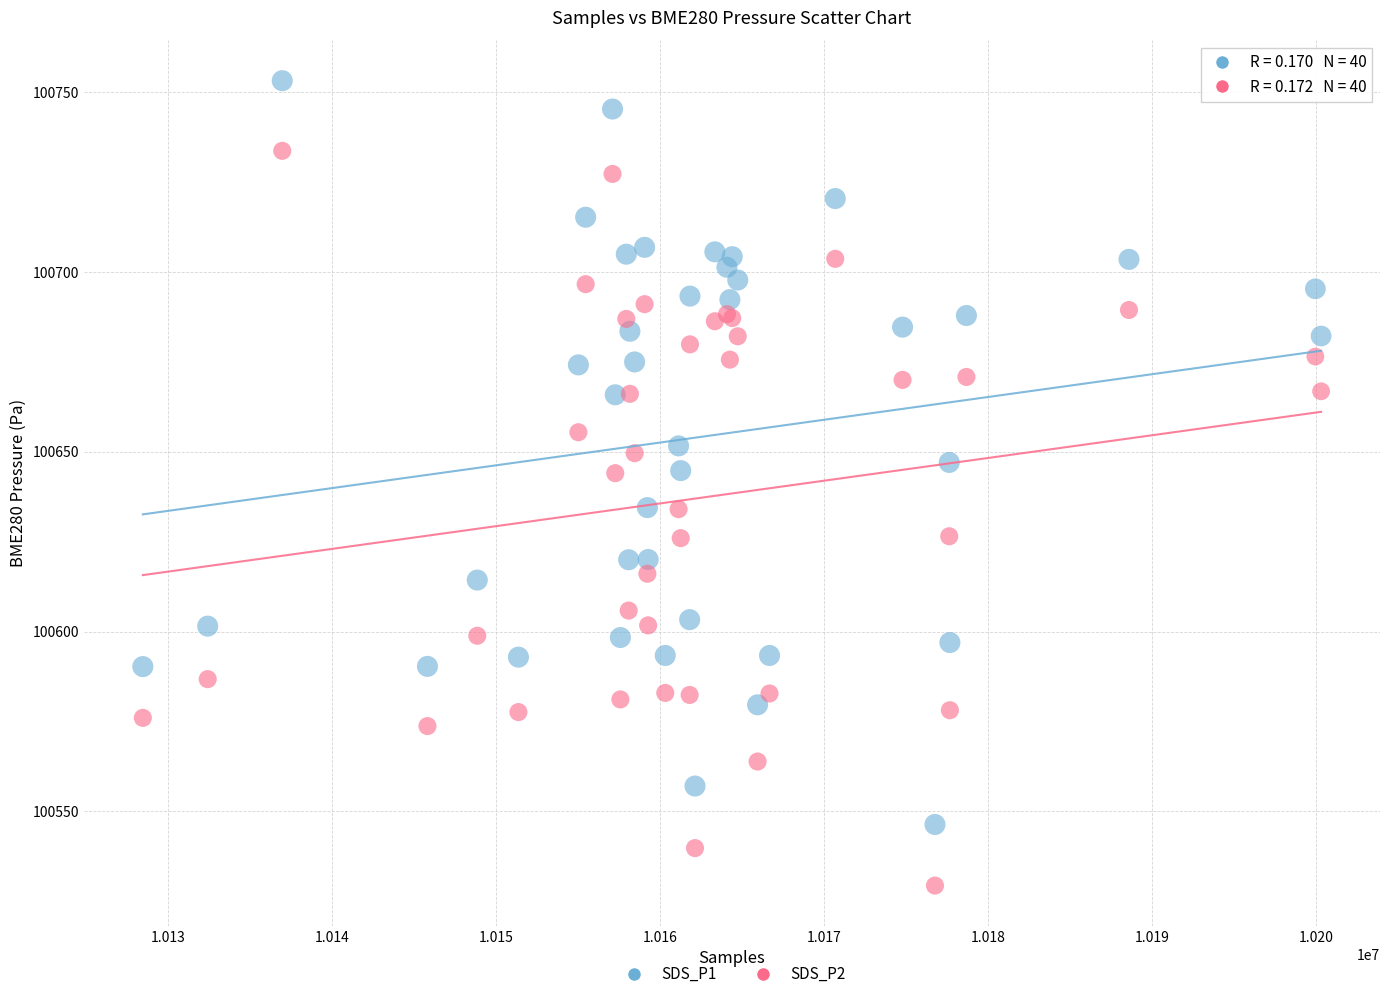

What is the X range (max minus min) for the scatter plot?

71859.0